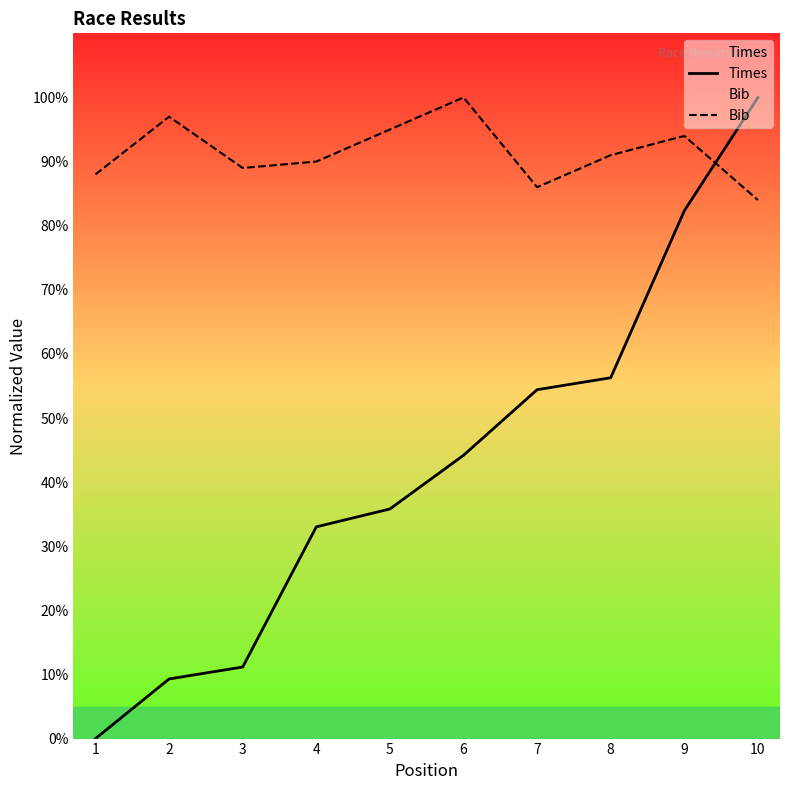

Where is the first local maximum for Bib?

2